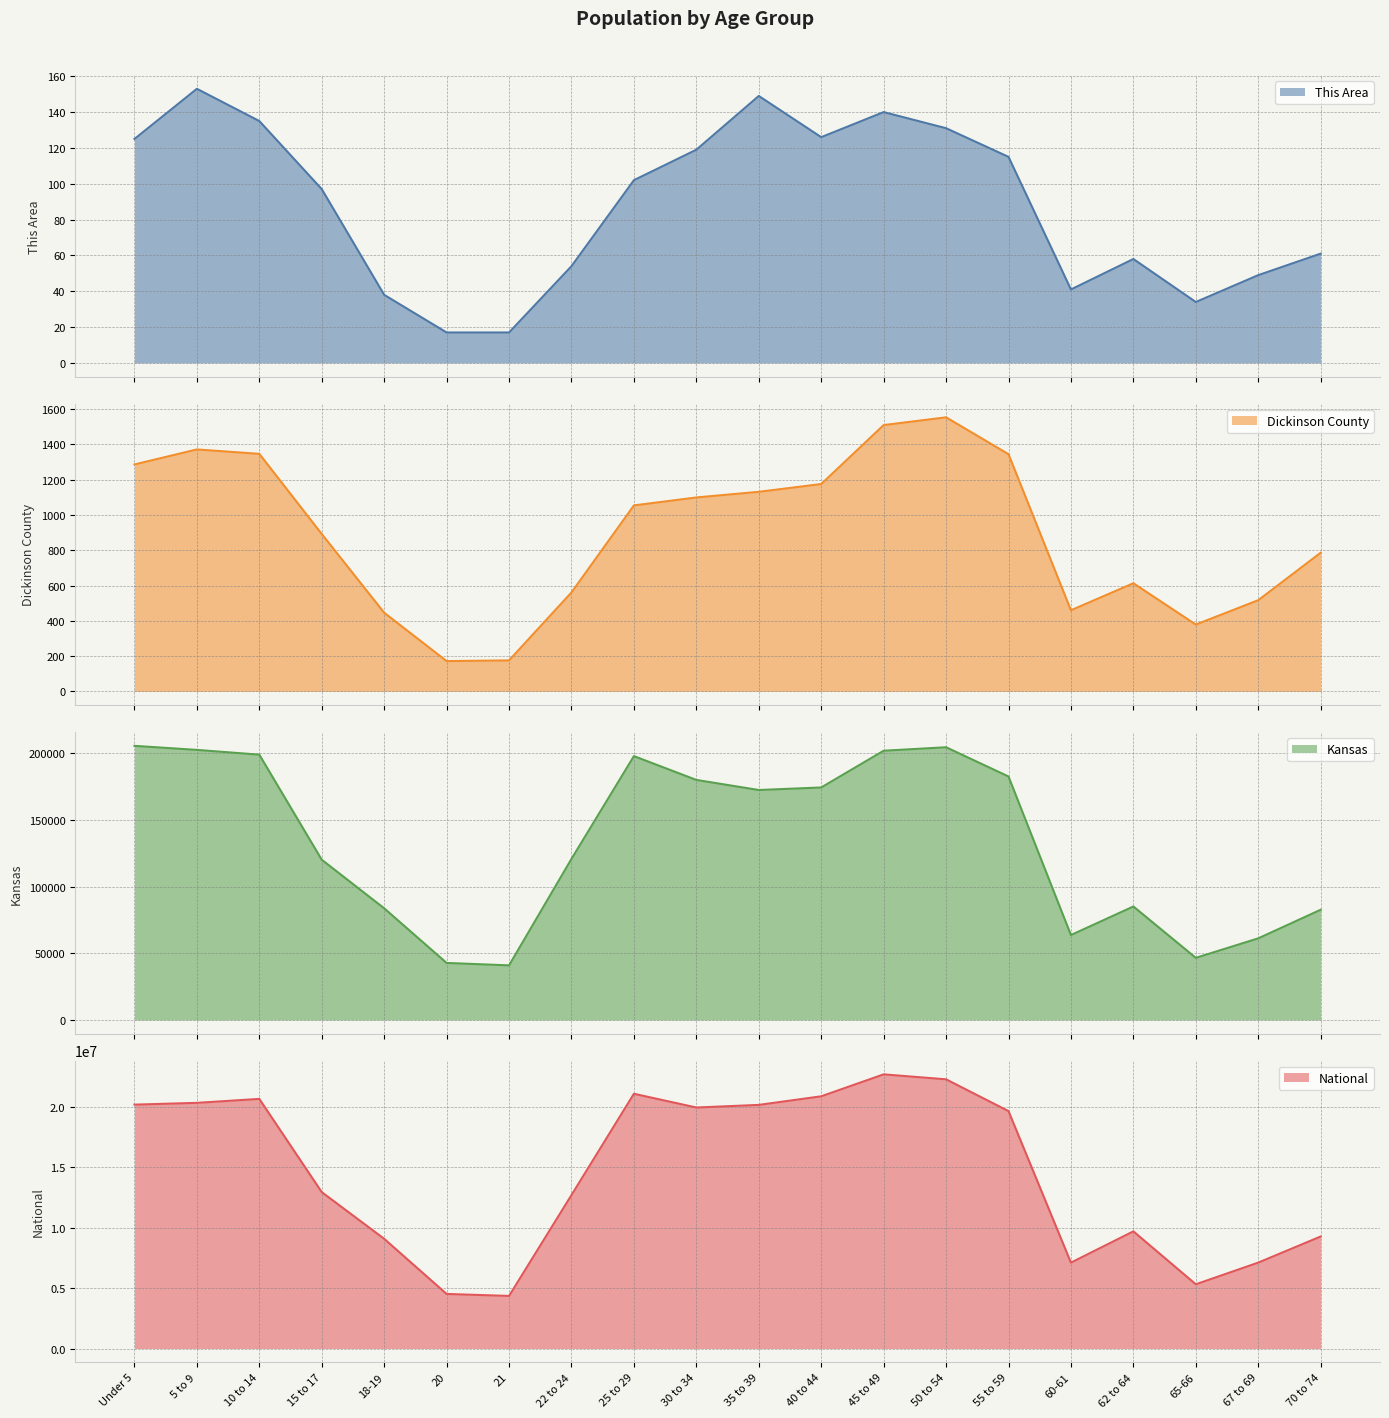

At which label does Dickinson County reach its peak?

50 to 54